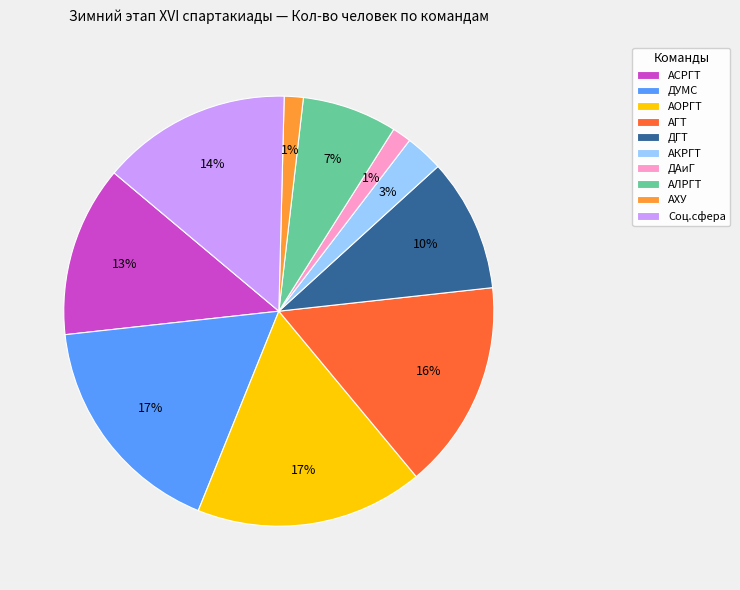

To the nearest percent, what percentage of the pie is ДУМС?

17%